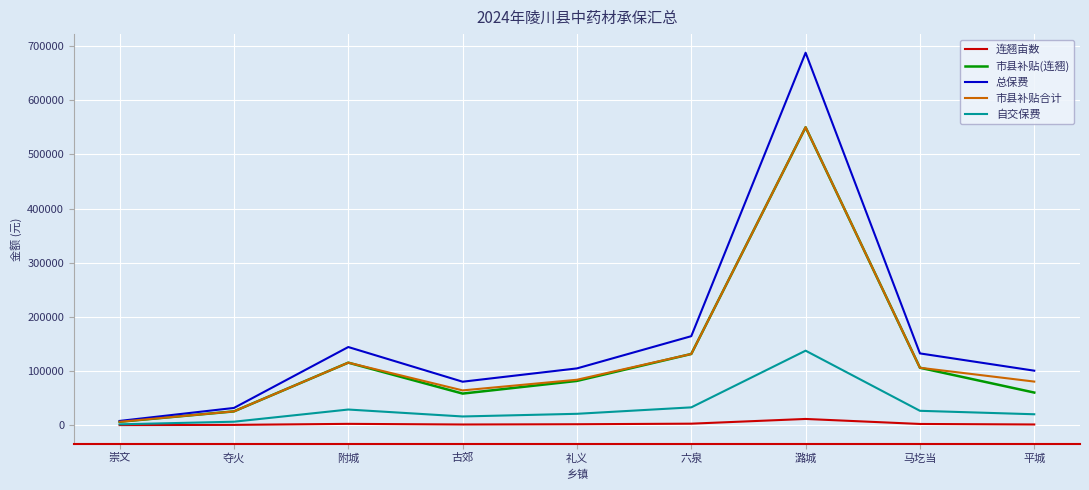

What is the sum of the 市县补贴合计 values at 马圪当 and 附城?

221428.8